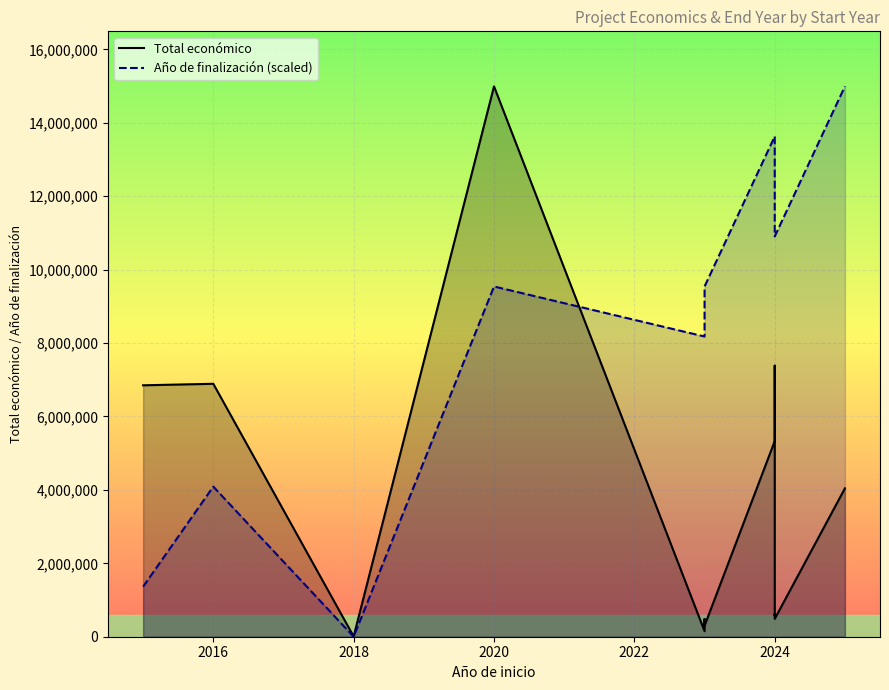

The Total económico series shows 958662.2 at 2024. True or false?

False